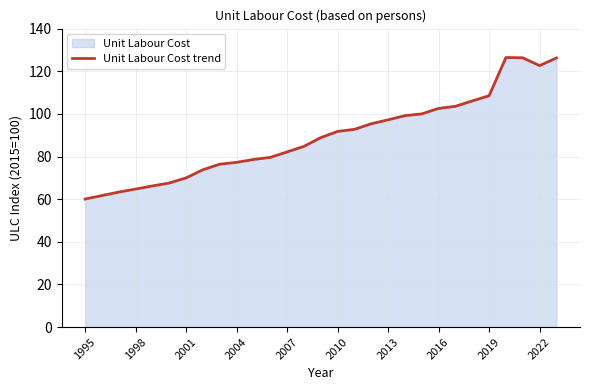

What is the smallest value displayed?

60.0